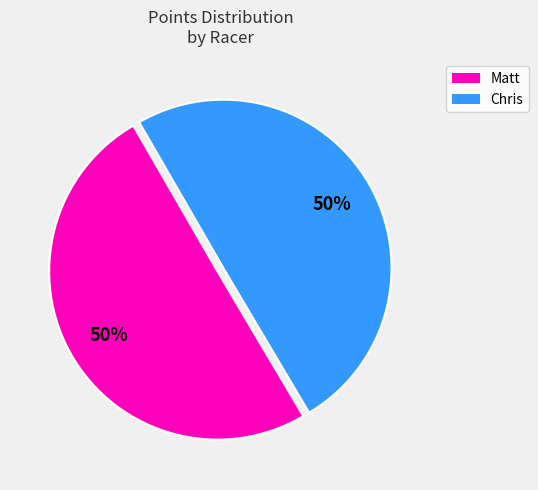

To the nearest percent, what is the average slice percentage?

50%